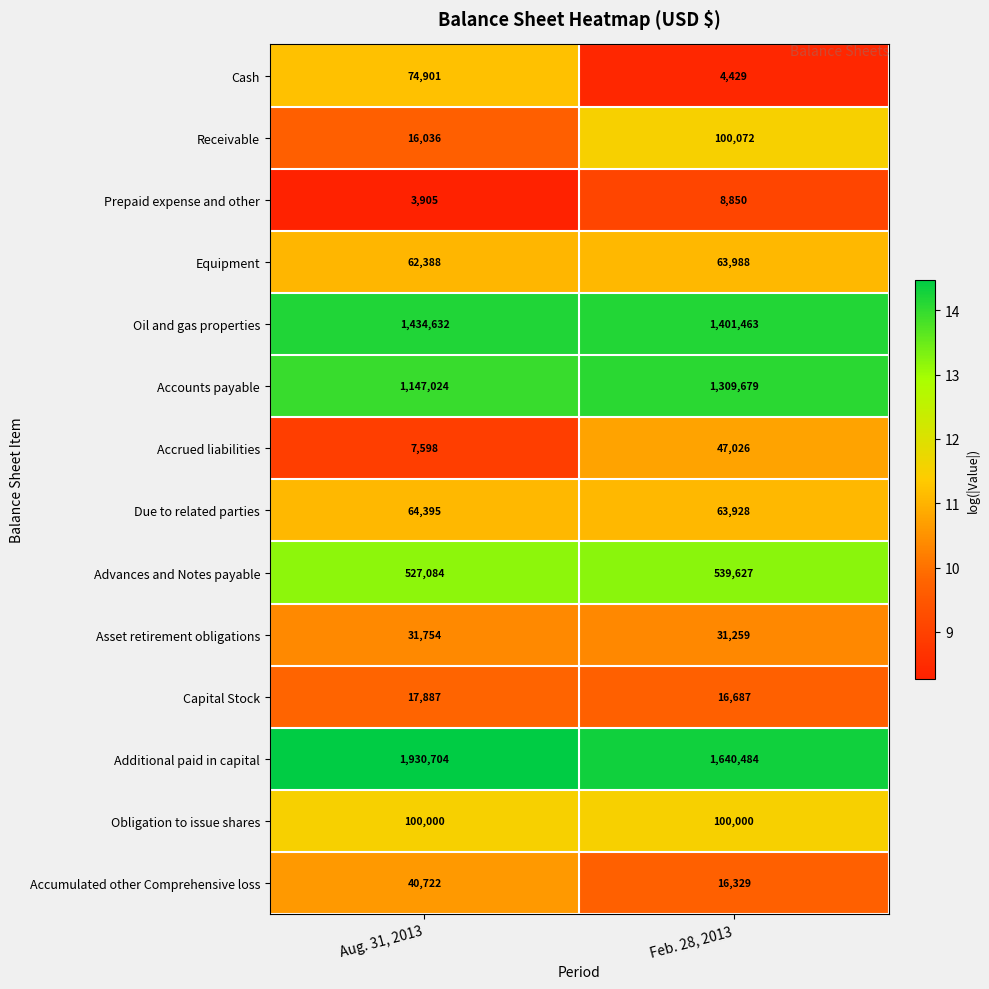

How many values in the Receivable series are below 100072?

1